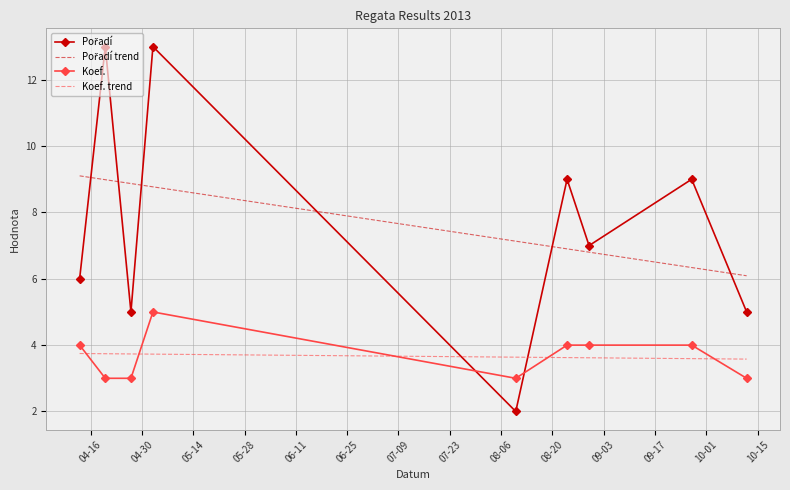

What is the lowest value of the Koef. trend series?

3.6